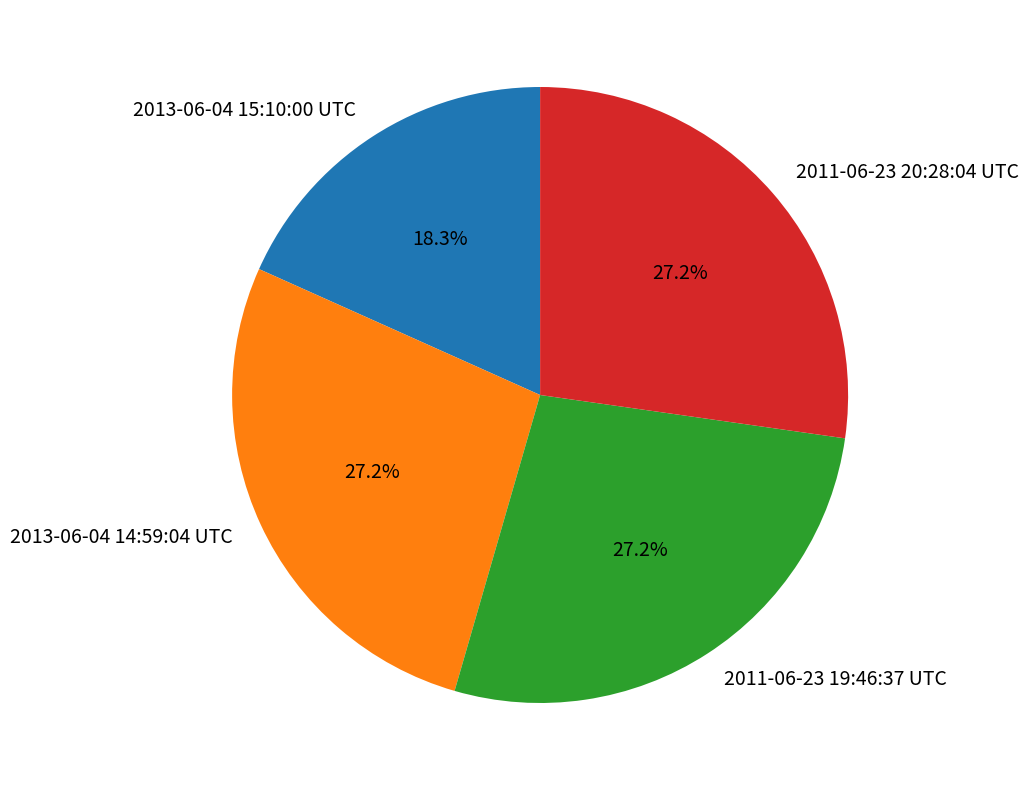

What is the ratio of the value at 2013-06-04 14:59:04 UTC to the value at 2011-06-23 20:28:04 UTC?

1.0